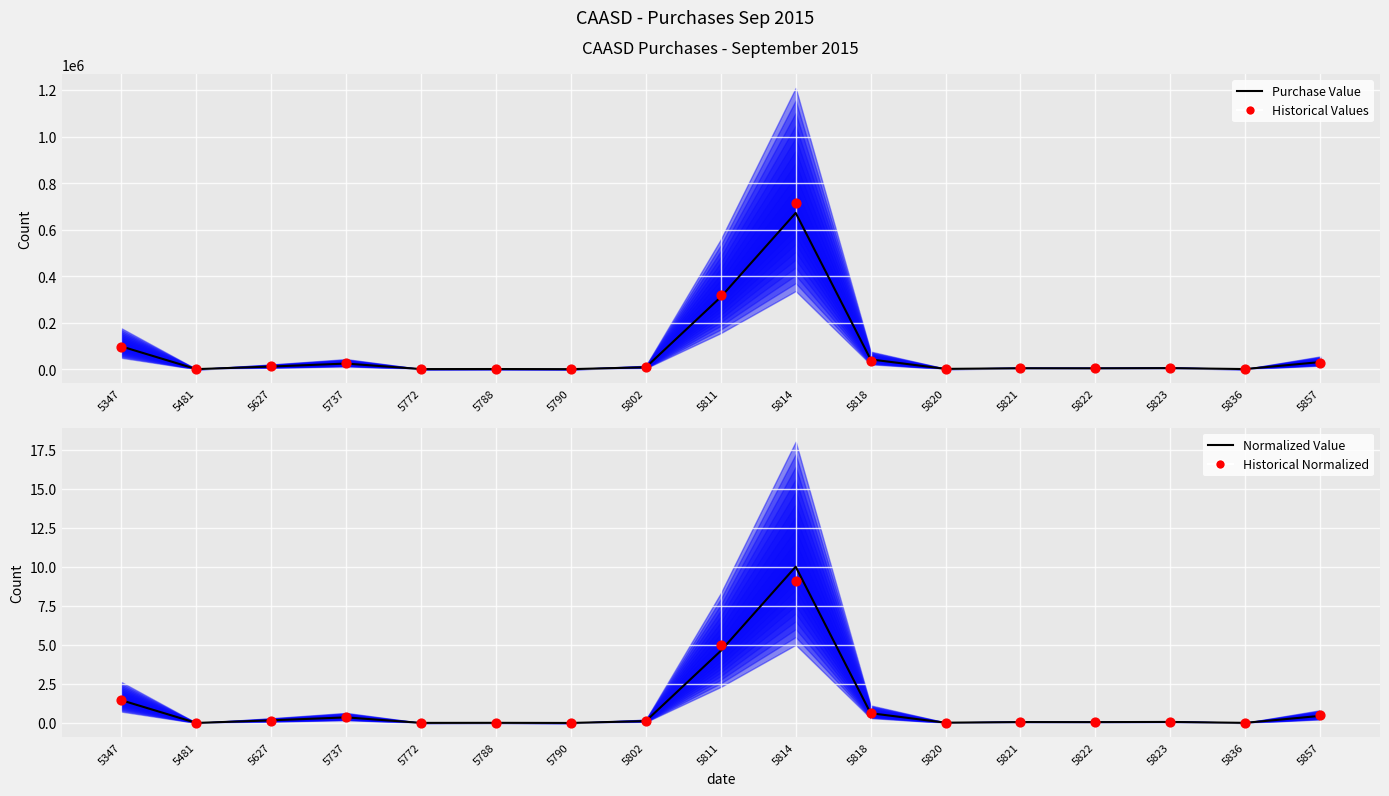

Which series contains the highest Y value?

Historical Values